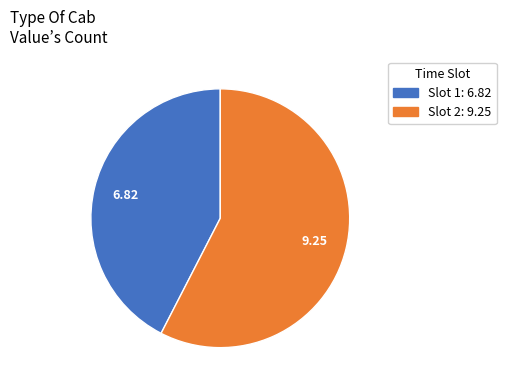

Is there a majority slice in this chart?

Yes